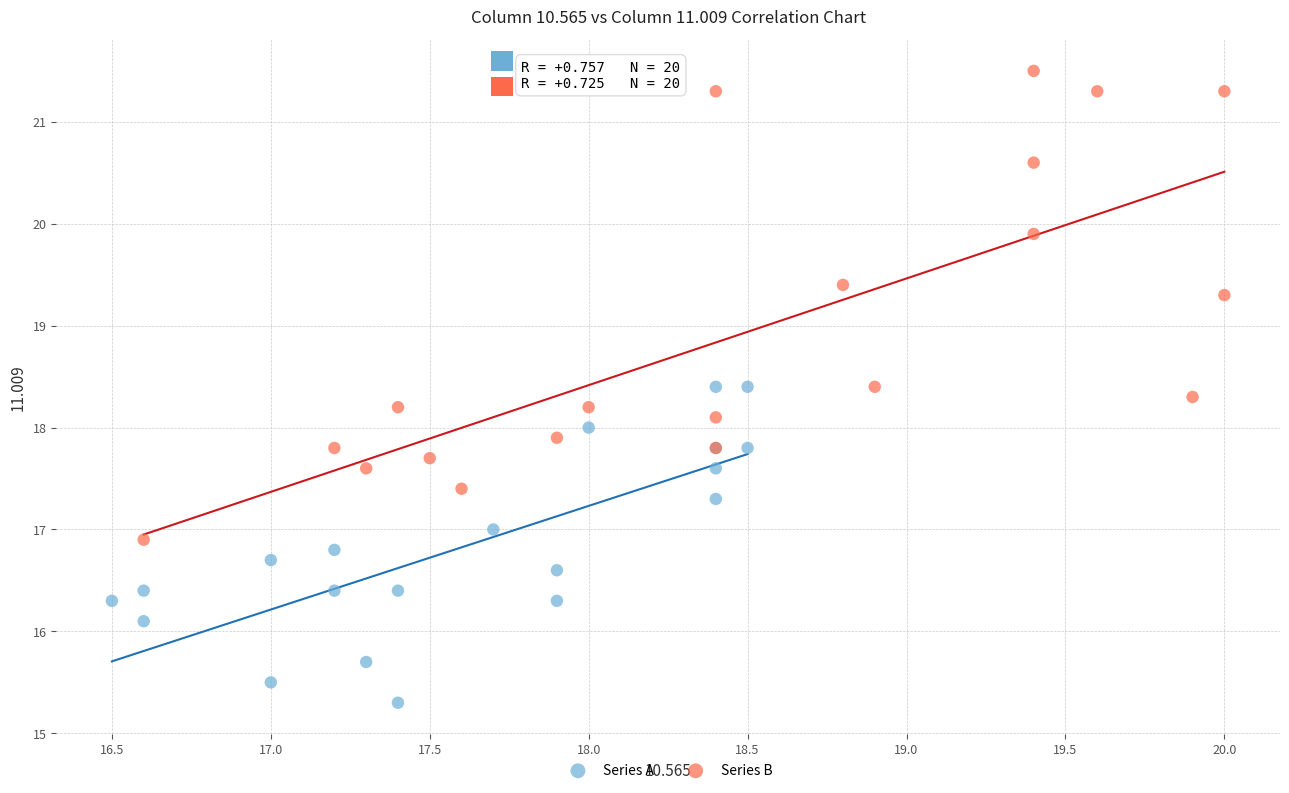

Which series contains the lowest Y value?

Series A